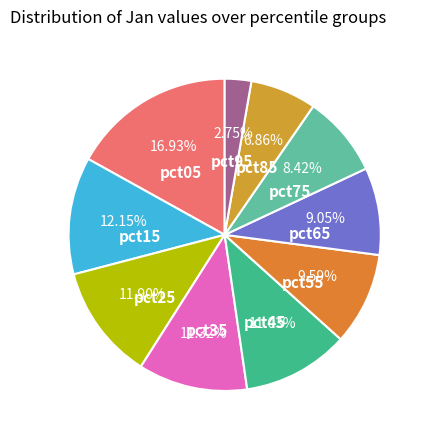

How much of the chart is everything except pct05?

83.1%